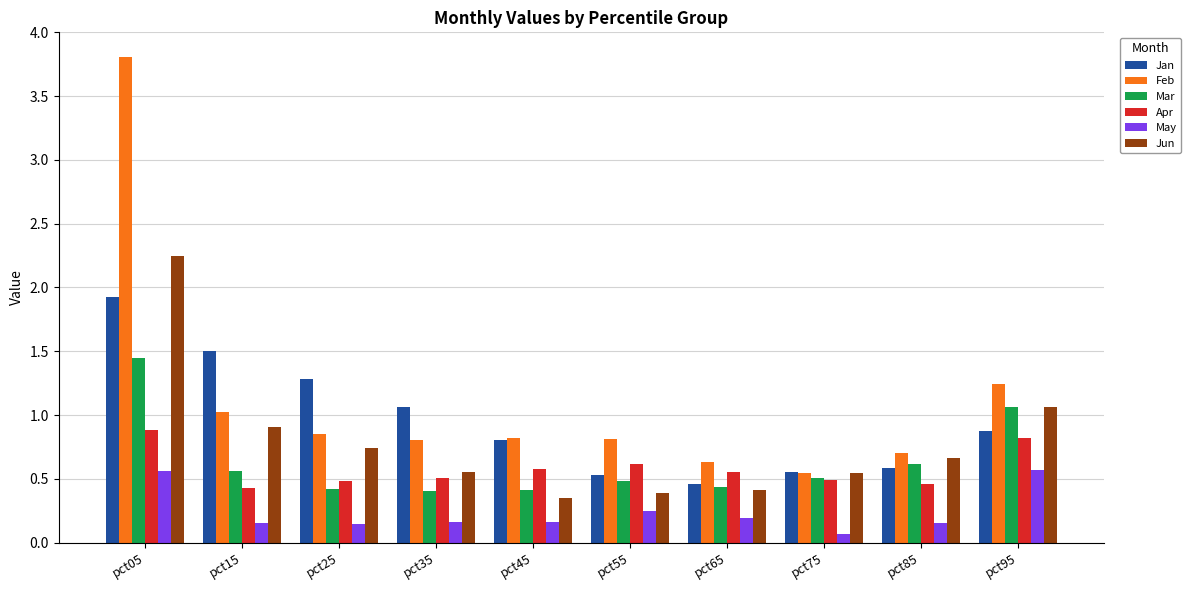

Which series changed the most between pct35 and pct75?

Jan